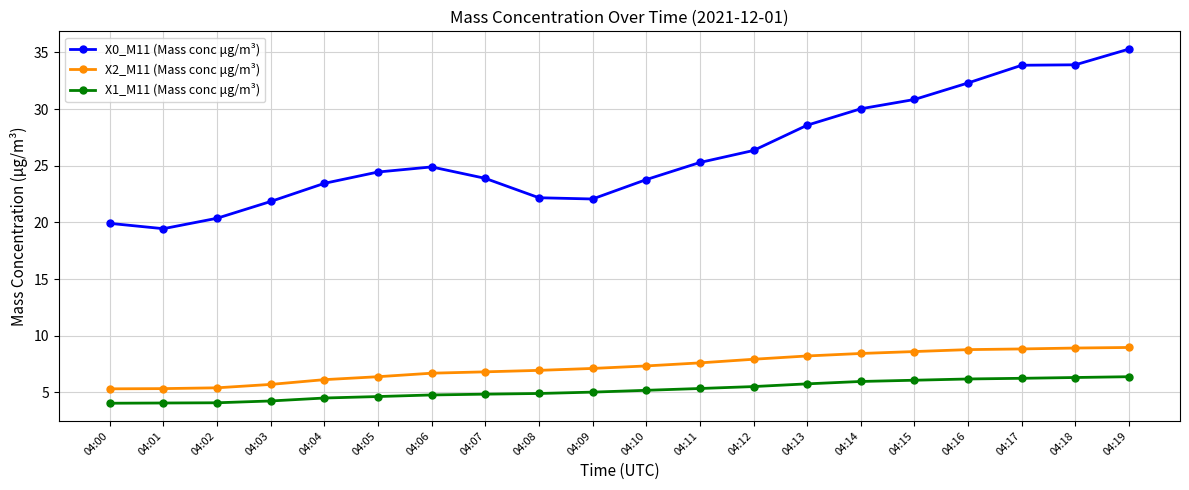

True or false: X1_M11 (Mass conc μg/m³) and X0_M11 (Mass conc μg/m³) intersect in this chart.

False